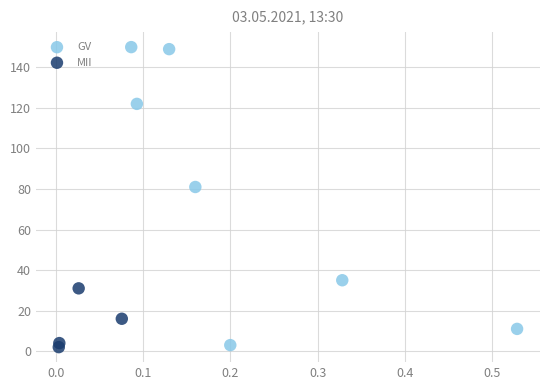

Which series has the largest Y range (max minus min)?

GV